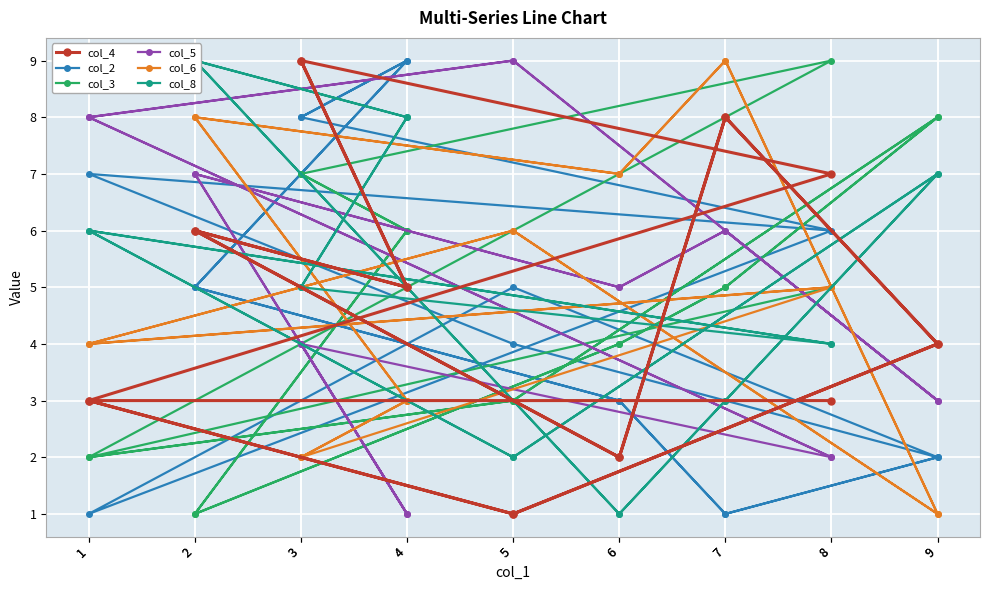

At which category does col_3 reach its first local peak?

9